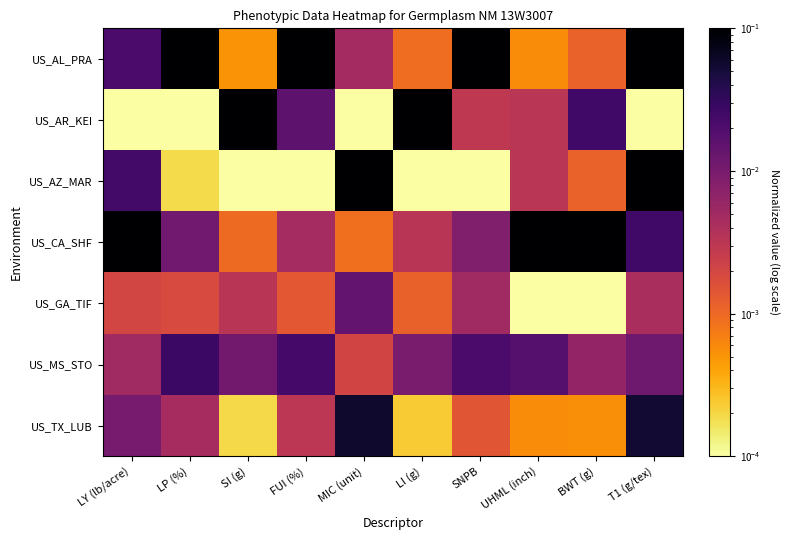

Which series has the largest range (max minus min)?

US_AR_KEI